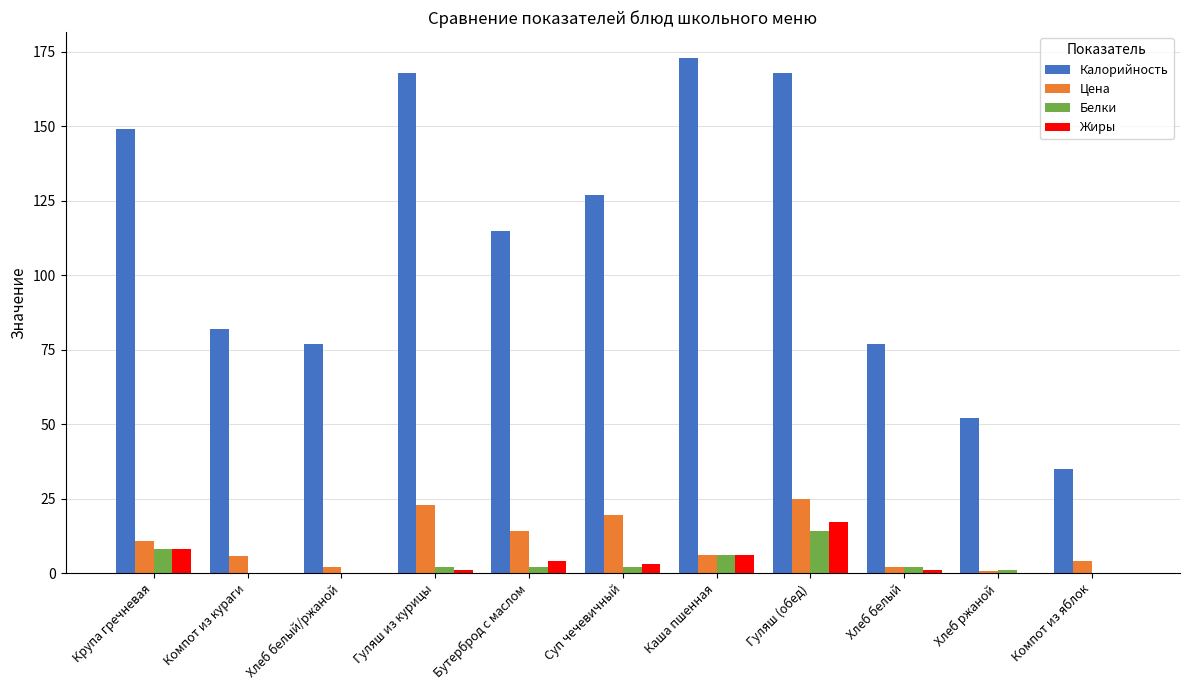

What is the sum of all Белки values?

37.0